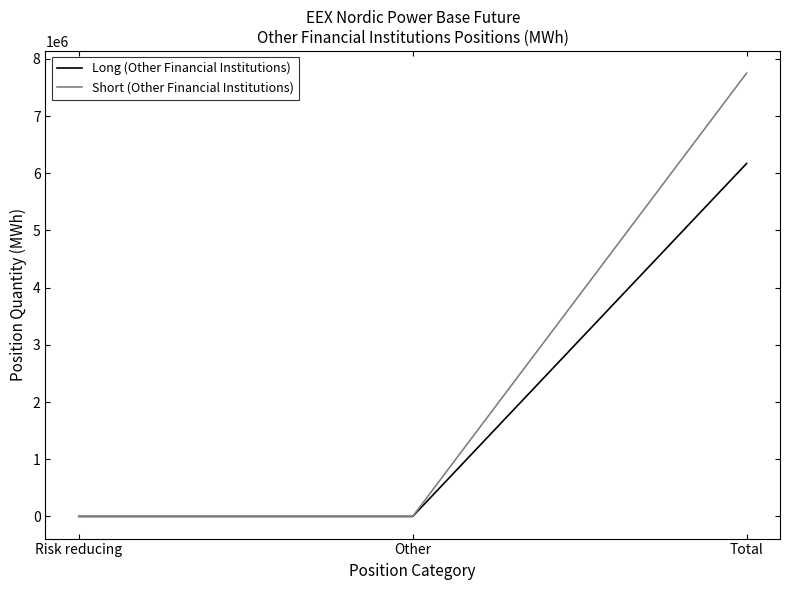

Count the Short (Other Financial Institutions) values in the range 0 to 7751727.

3